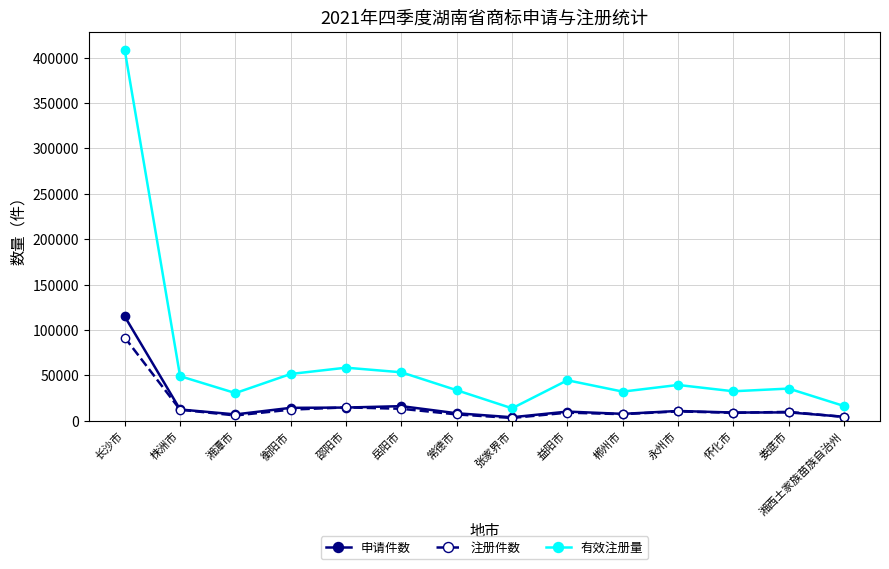

What position from the right is 长沙市?

14